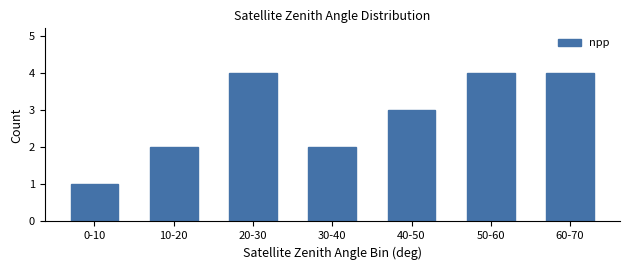

Approximately how many times larger is the value at 20-30 compared to 10-20?

2.0